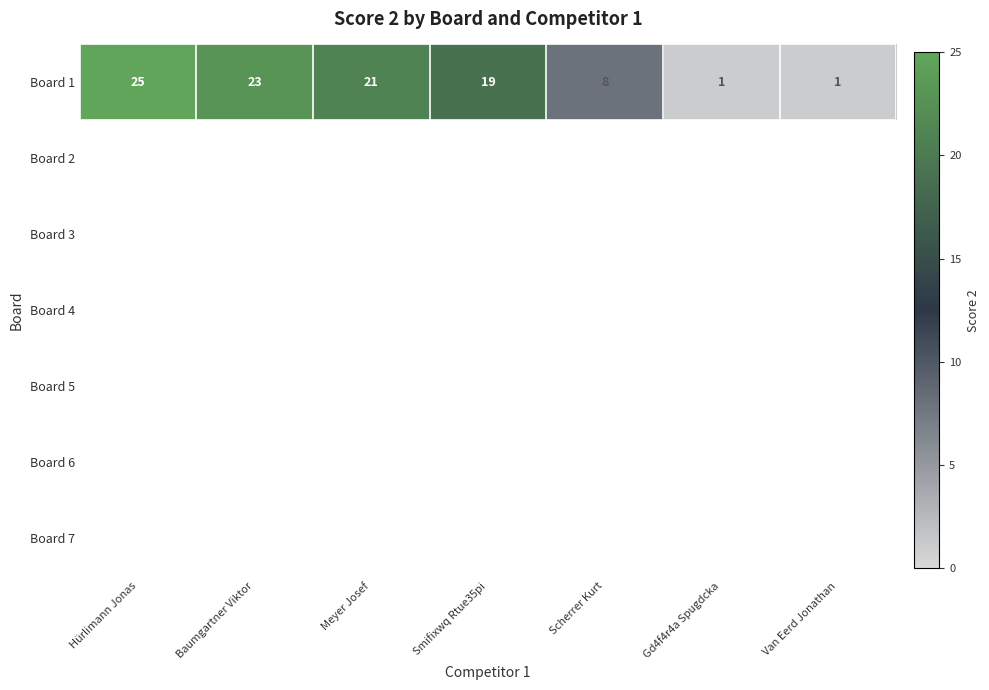

Is it true that Board 1 equals 36 at Meyer Josef?

False